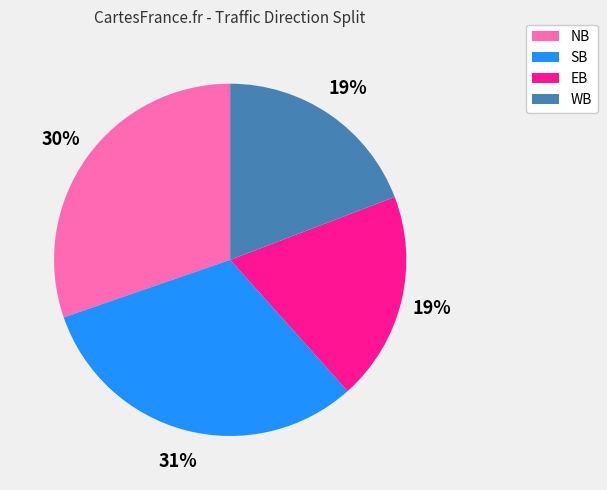

Count the number of slices in the pie.

4